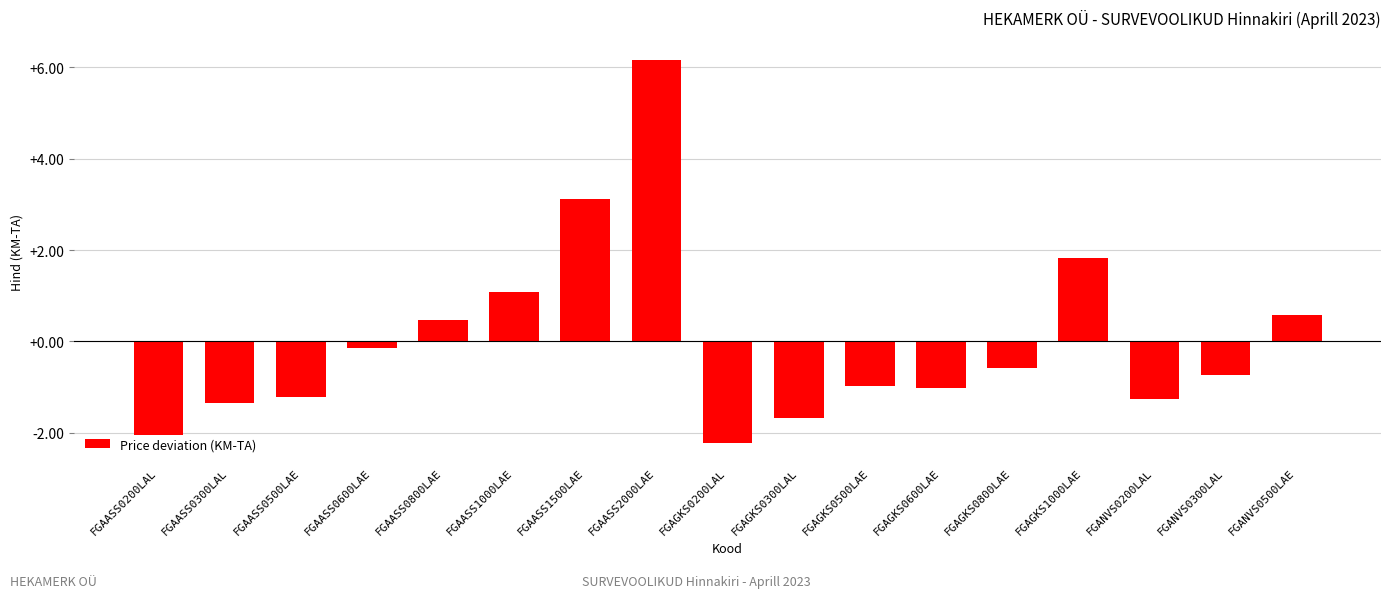

What is the greatest value displayed?

6.2